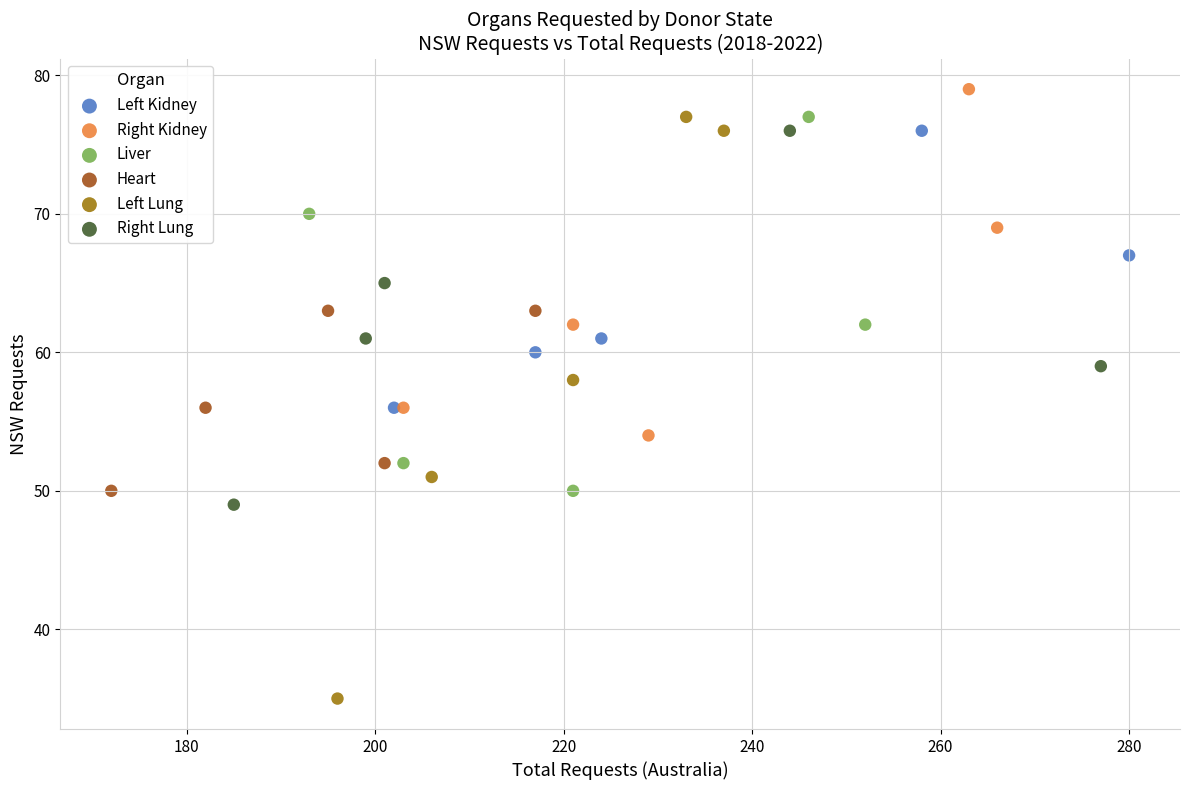

Which series reaches the maximum Y coordinate?

Right Kidney